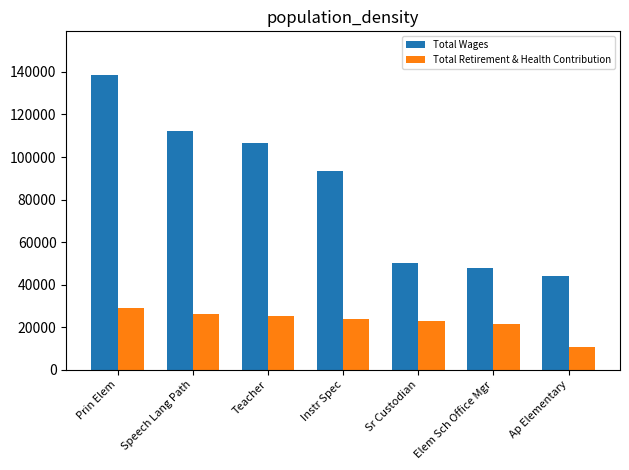

The Total Retirement & Health Contribution series shows 27772 at Elem Sch Office Mgr. True or false?

False